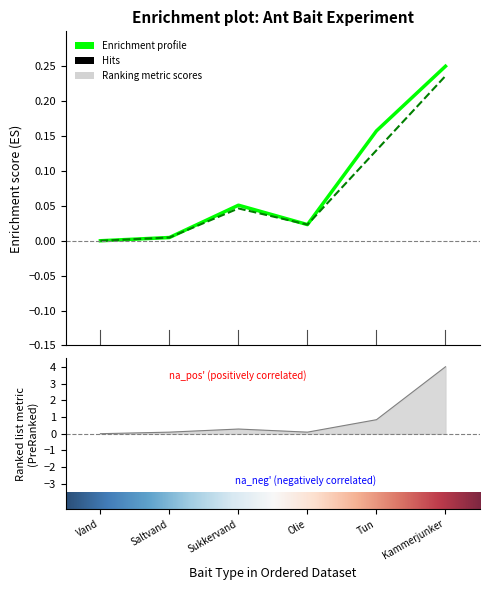

What is the label of the 4th point from the right?

Sukkervand